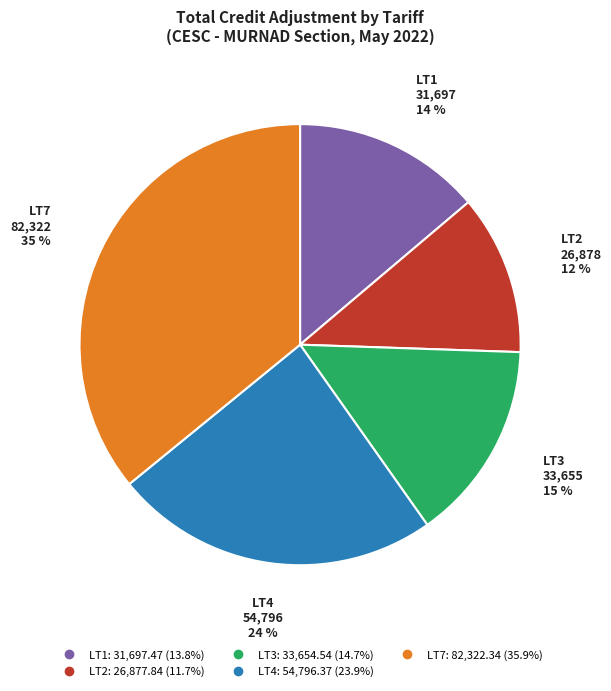

What is the ratio of the value at LT4 to the value at LT2?

2.0